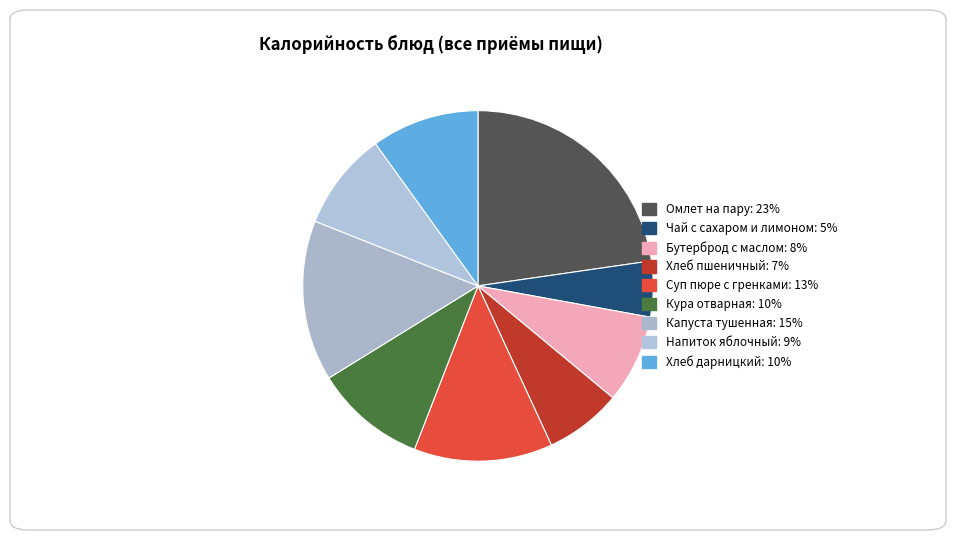

Do Чай с сахаром и лимоном and Бутерброд с маслом together represent more than half of the pie?

No